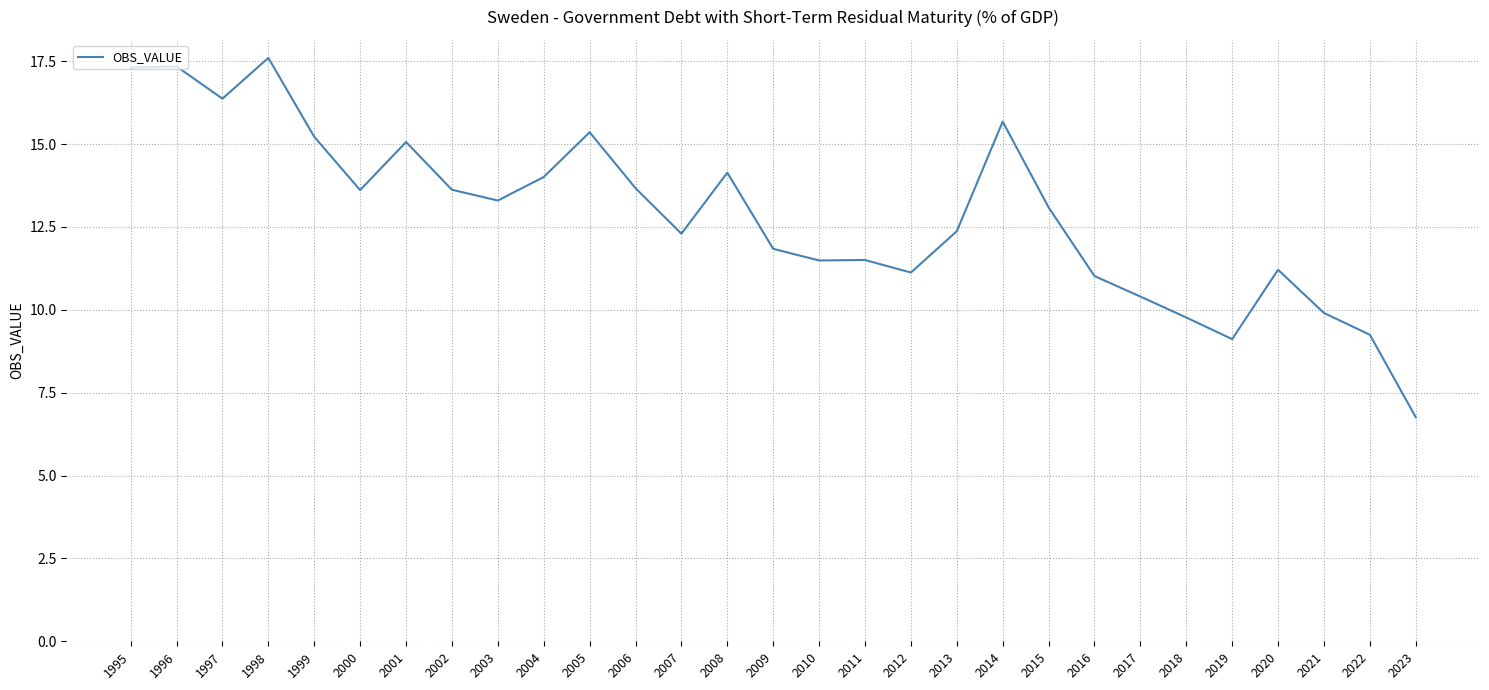

Where does the data first go above 13?

1995